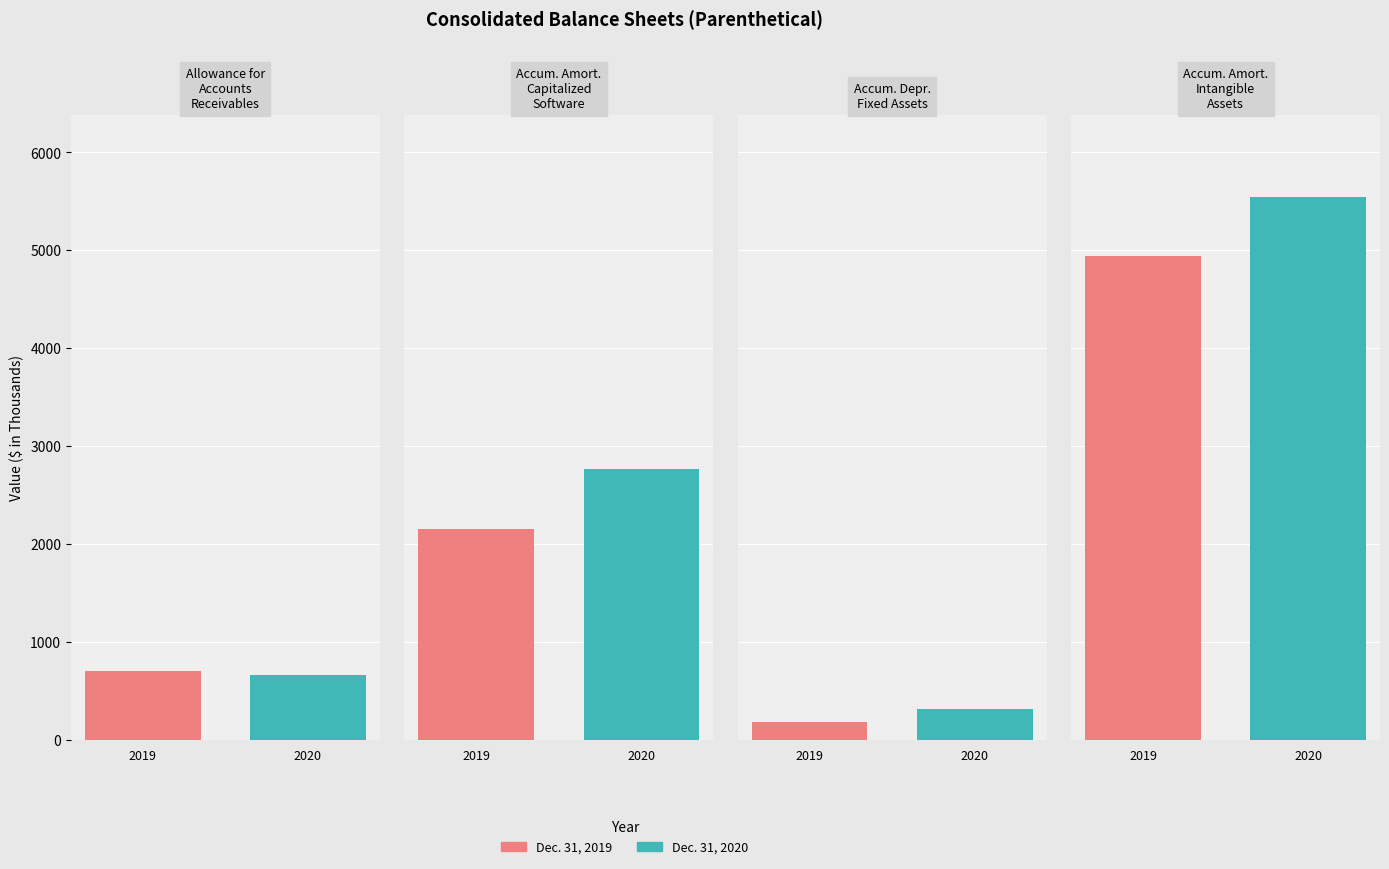

Is it true that Dec. 31, 2020 equals 657 at Allowance for accounts receivables?

True